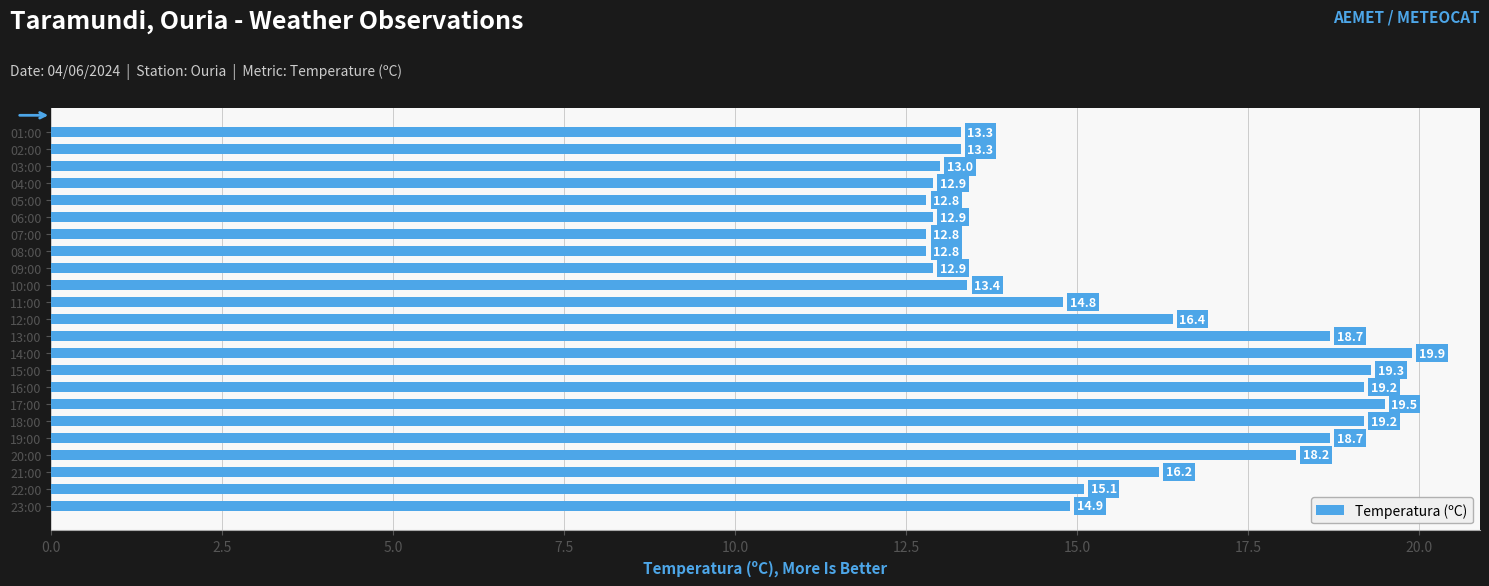

Which category has the highest value across all series?

14:00